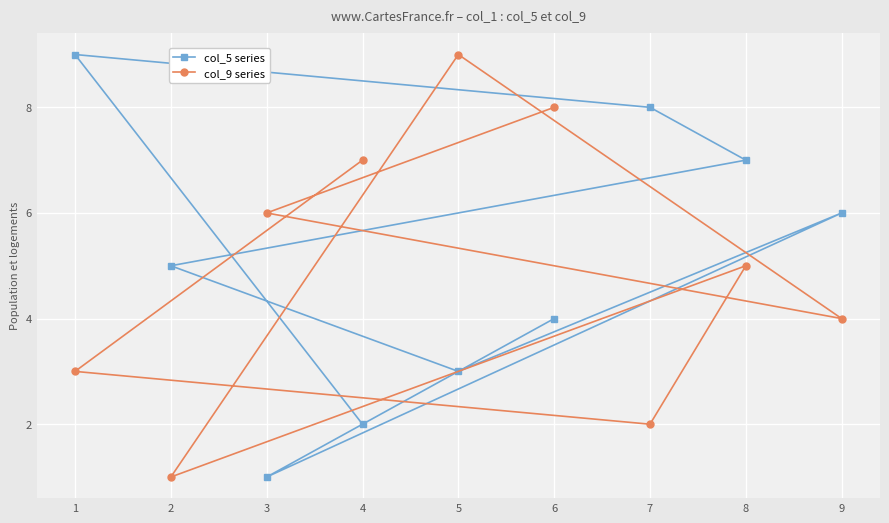

At which label does col_9 series first exceed 5?

3